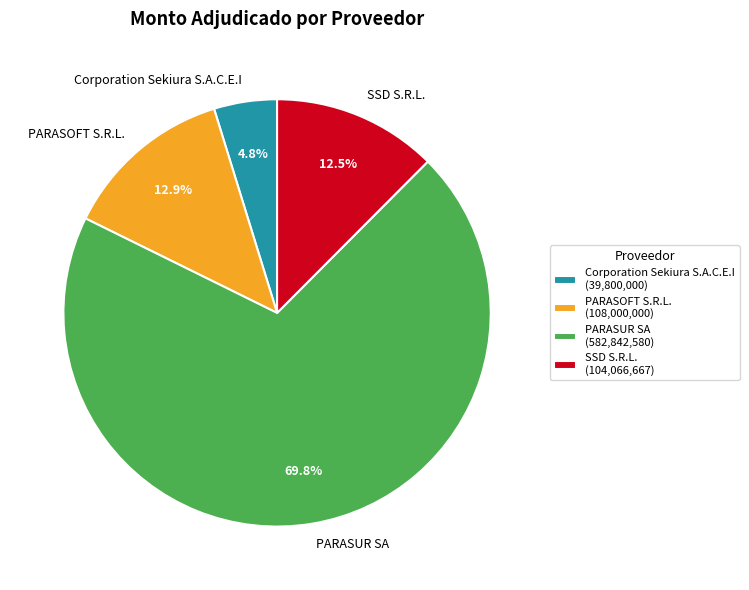

Which has a higher value, PARASUR SA or SSD S.R.L.?

PARASUR SA